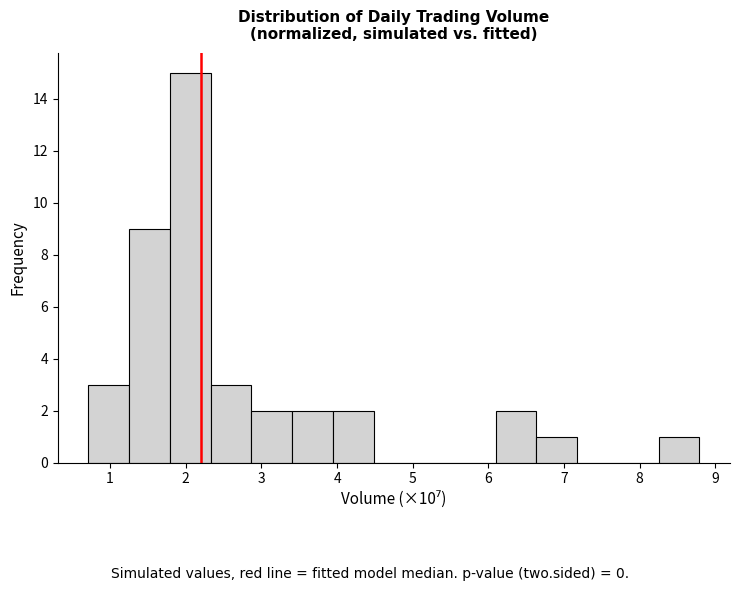

What is the height of the bar covering 2.9 to 3.4 on the x-axis? Neither the bar edges nor the heights are printed on the chart, so give them approximately, as read against the axes.

2